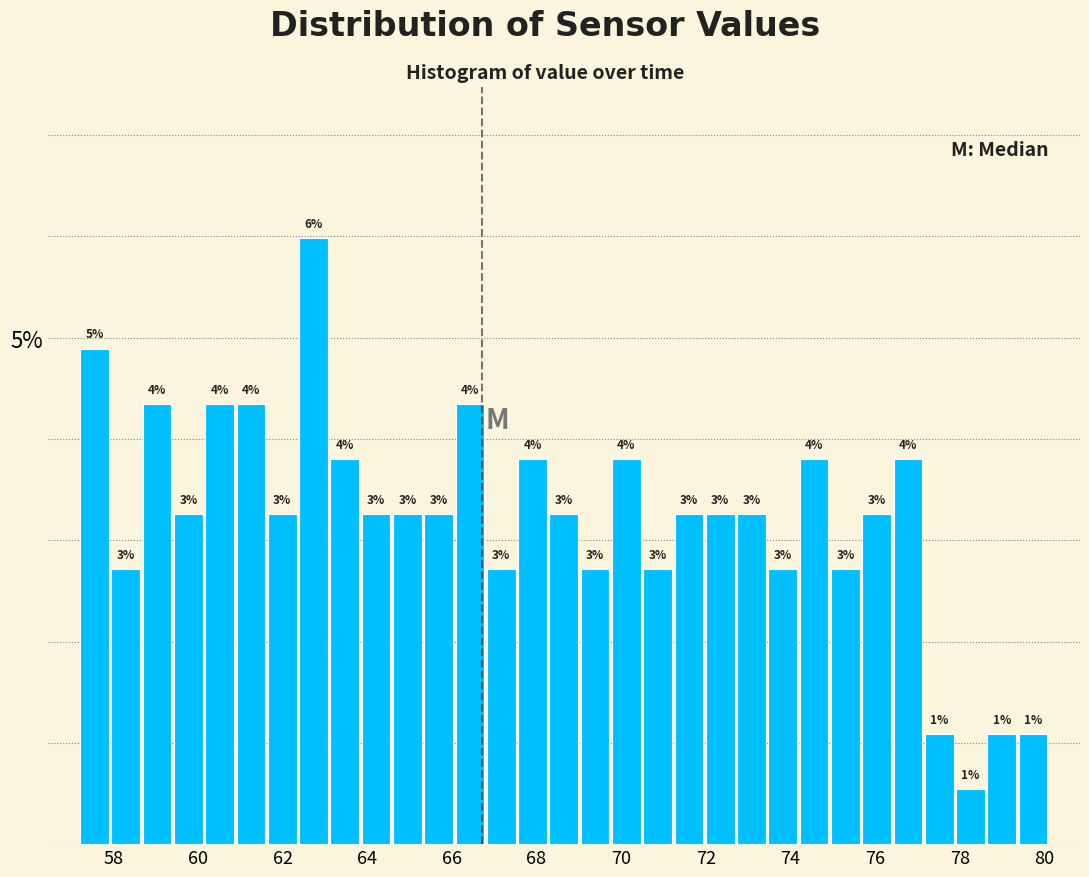

Around what value on the x-axis is the tallest bar? Give the approximate position of its centre, as read against the axis.

62.8